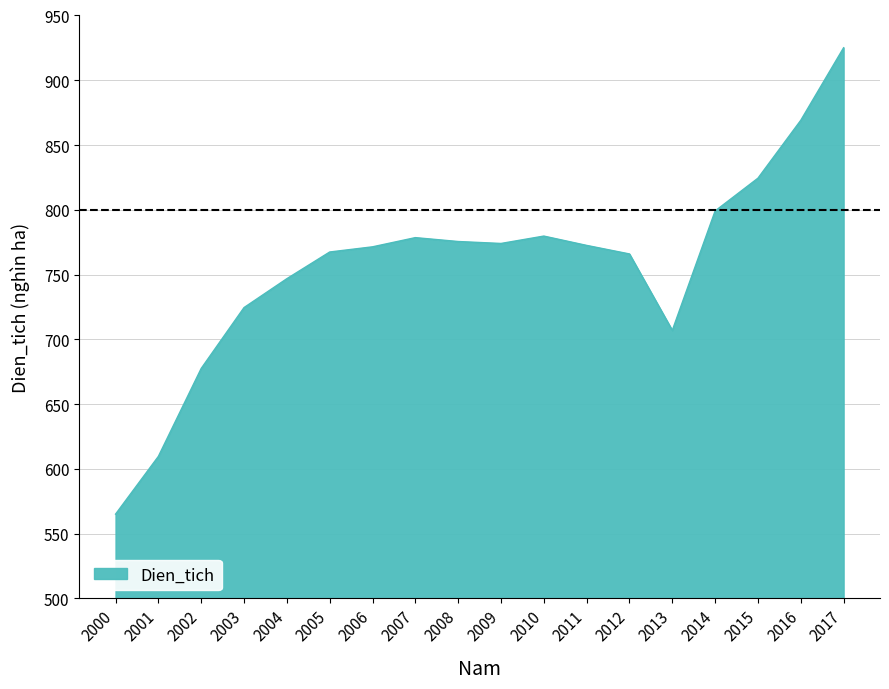

What is the difference between the maximum and minimum values?

360.1